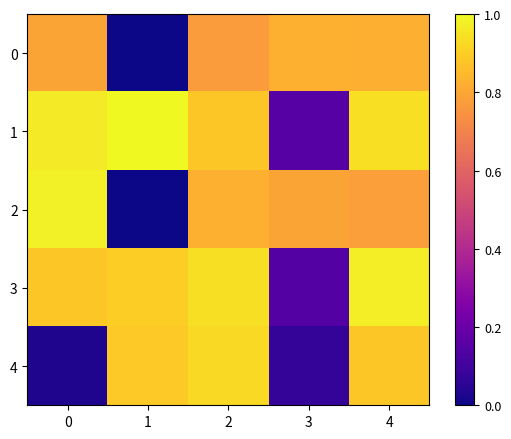

At which category is the sum across all series the highest?

4